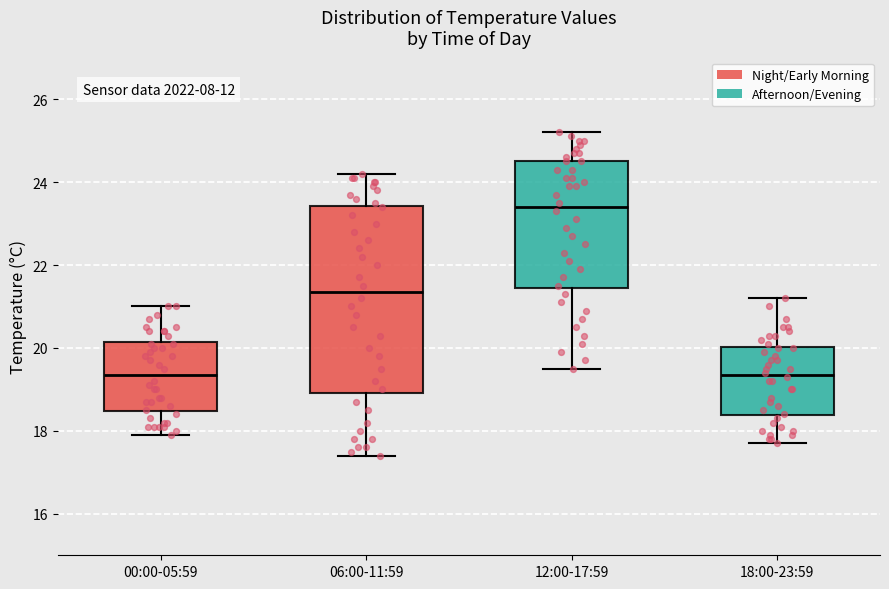

Which box is the tallest, from its lower edge to its upper edge?

06:00-11:59